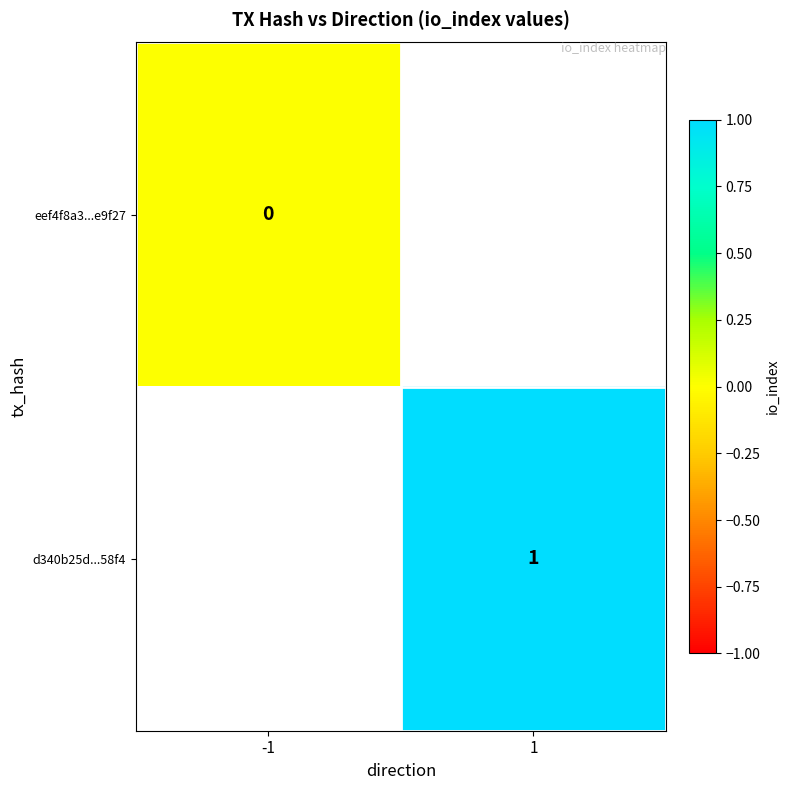

What is the maximum value shown in the chart?

1.0